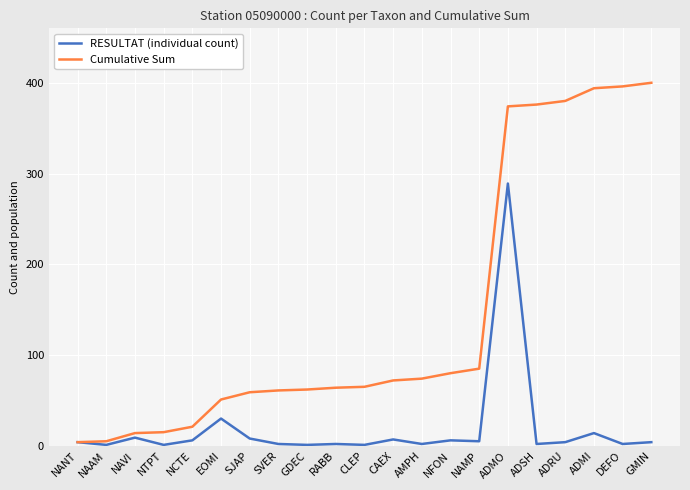

Rank the series at NCTE from highest to lowest value.

Cumulative Sum, RESULTAT (individual count)